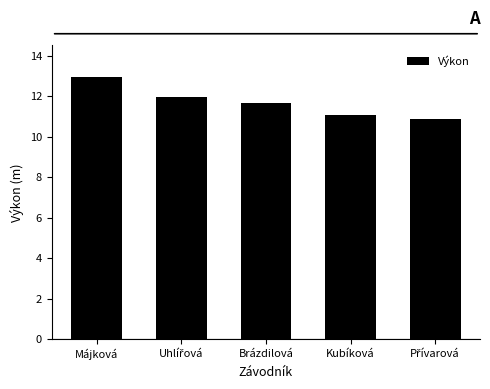

Reading left to right, extract all data points from this chart.

12.9	11.9	11.6	11.1	10.9